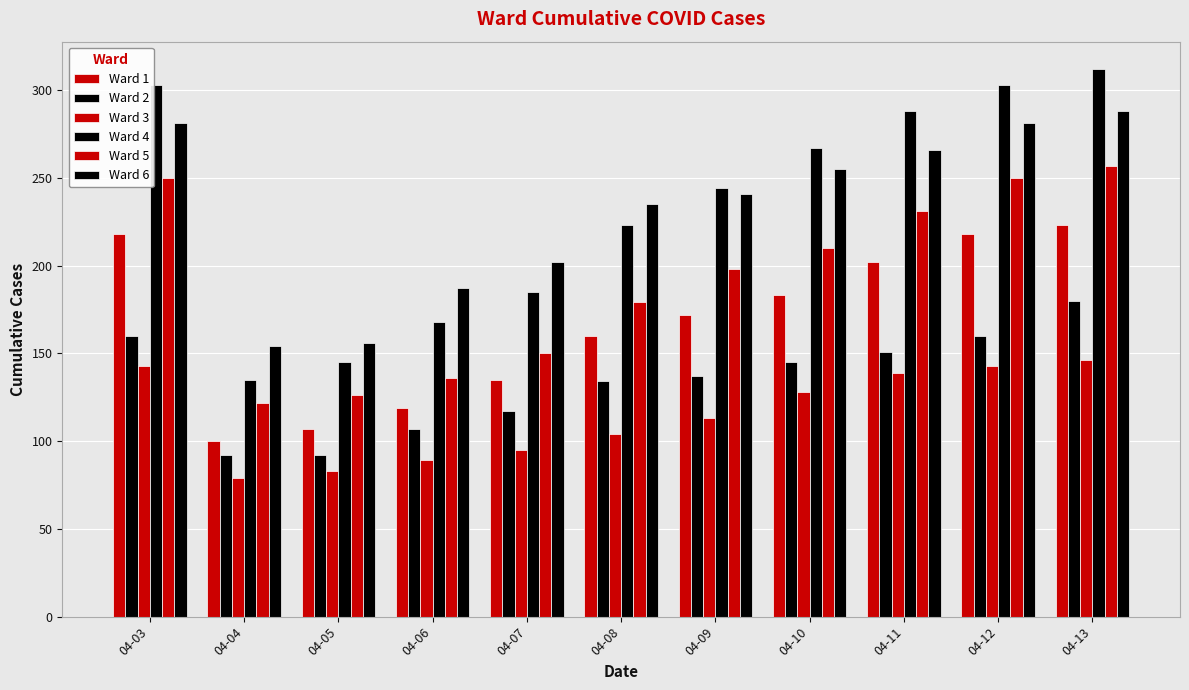

What is the difference between the maximum and second lowest values in the Ward 6 series?

132